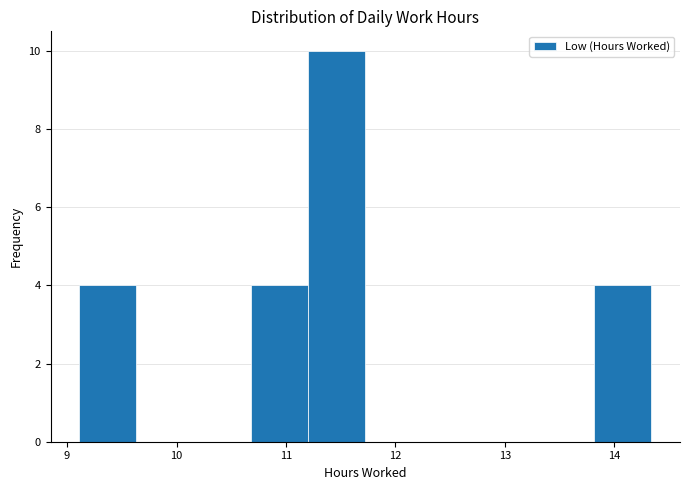

How tall is the bar that spans 10.7 to 11.2 on the x-axis? Neither the bar edges nor the heights are printed on the chart, so give them approximately, as read against the axes.

4